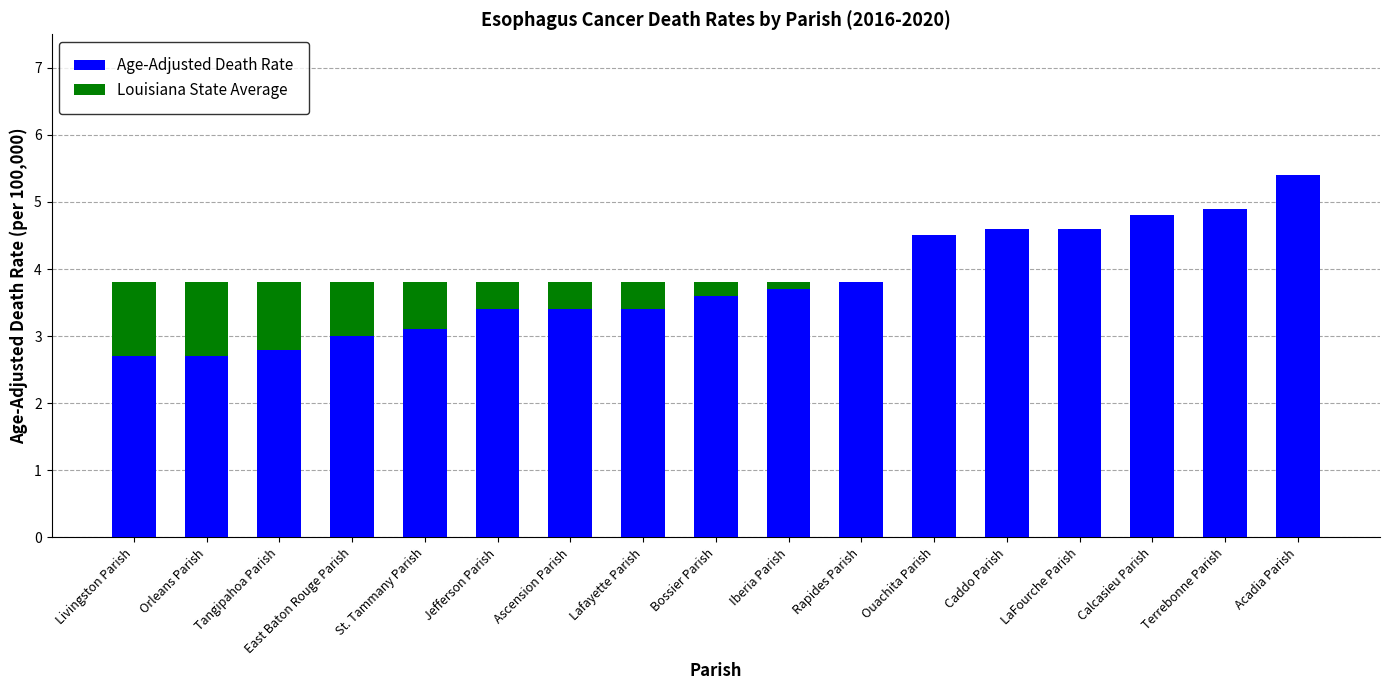

What is the total value across all series at Orleans Parish?

3.8